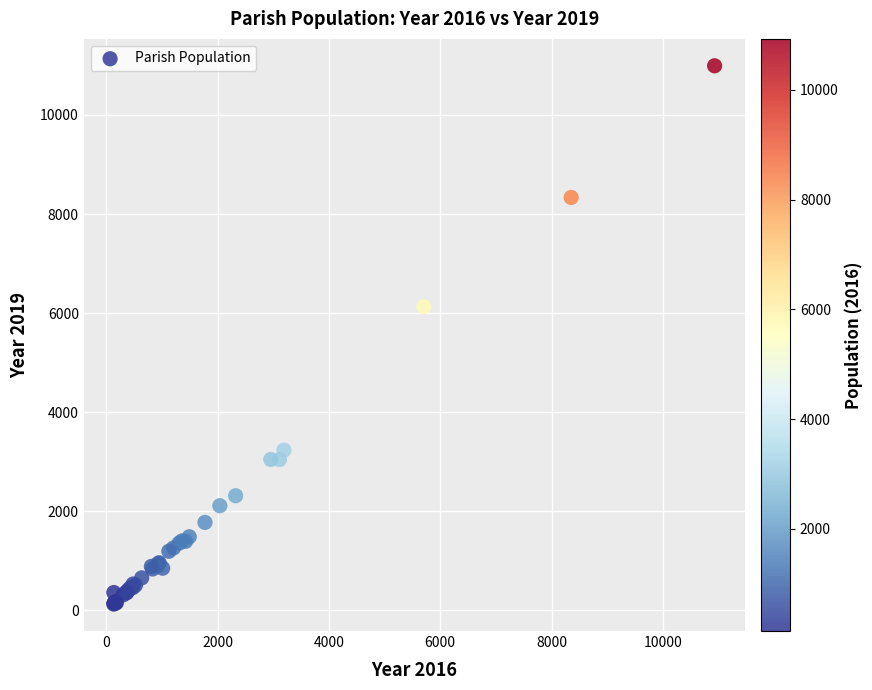

What Y value in the scatter plot is closest to 5559?

6129